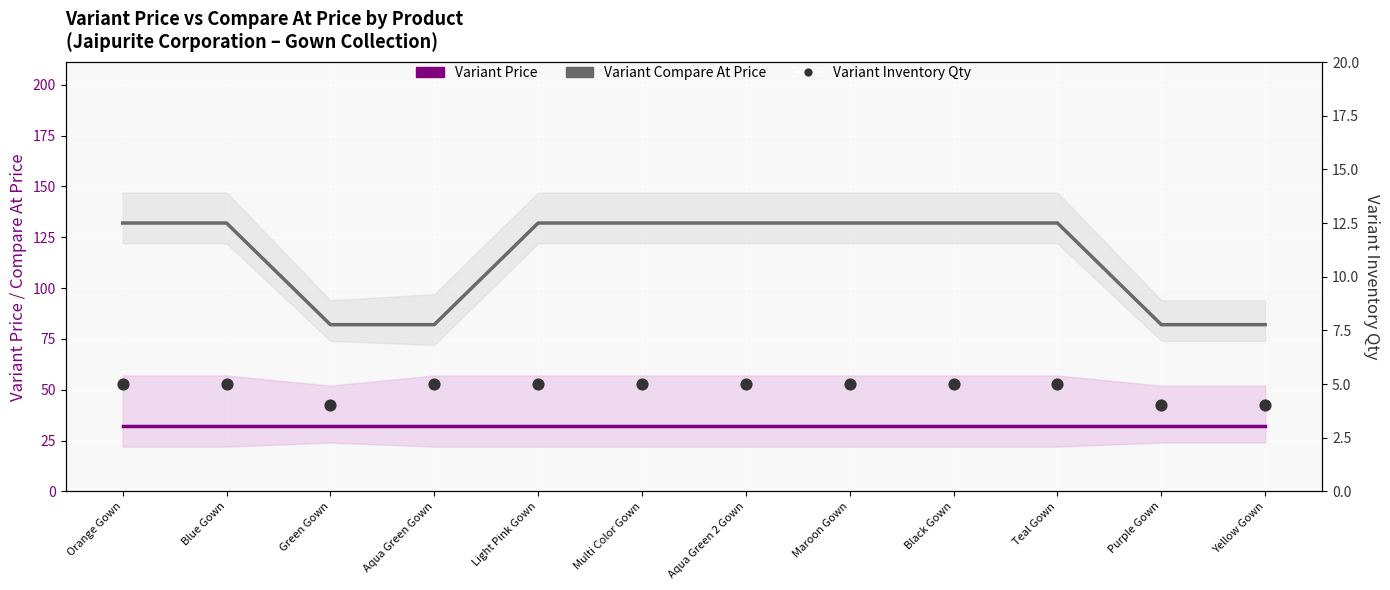

What is the total value across all series at Purple Gown?

118